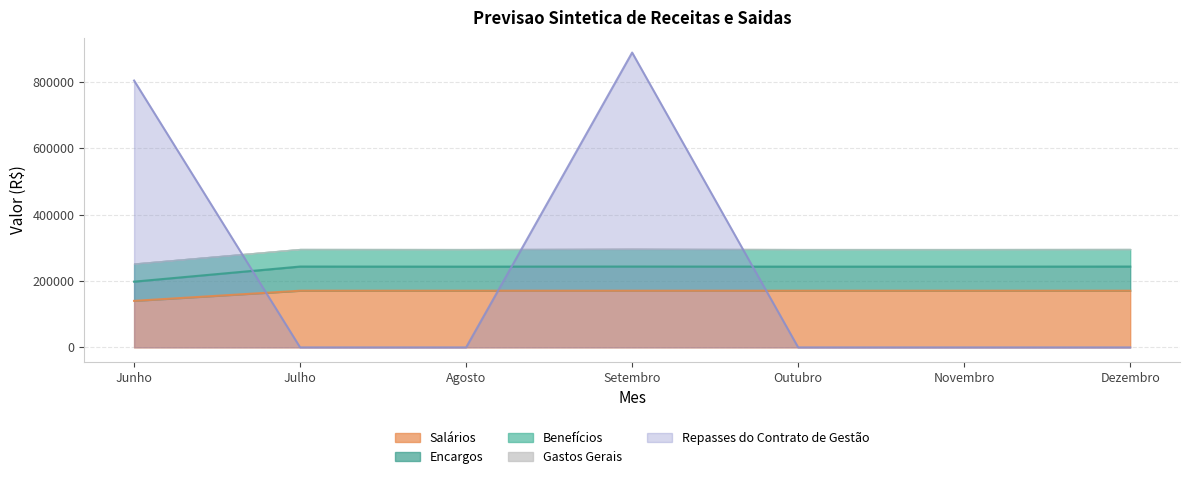

What position from the left is Dezembro?

7